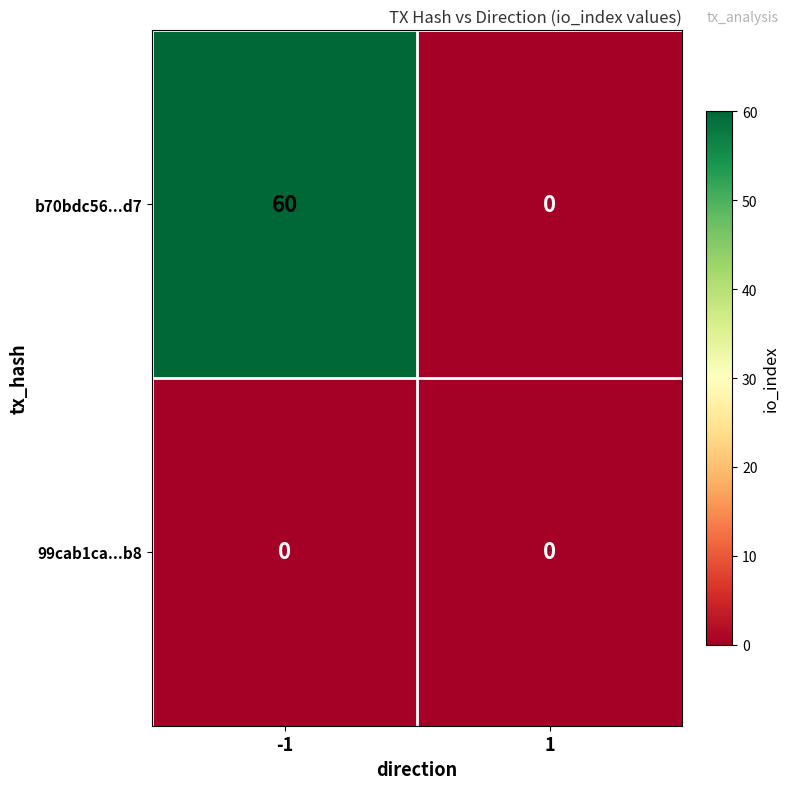

Reading right to left, extract all data points from this chart.

b70bdc56...d7: 0	60
99cab1ca...b8: 0	0